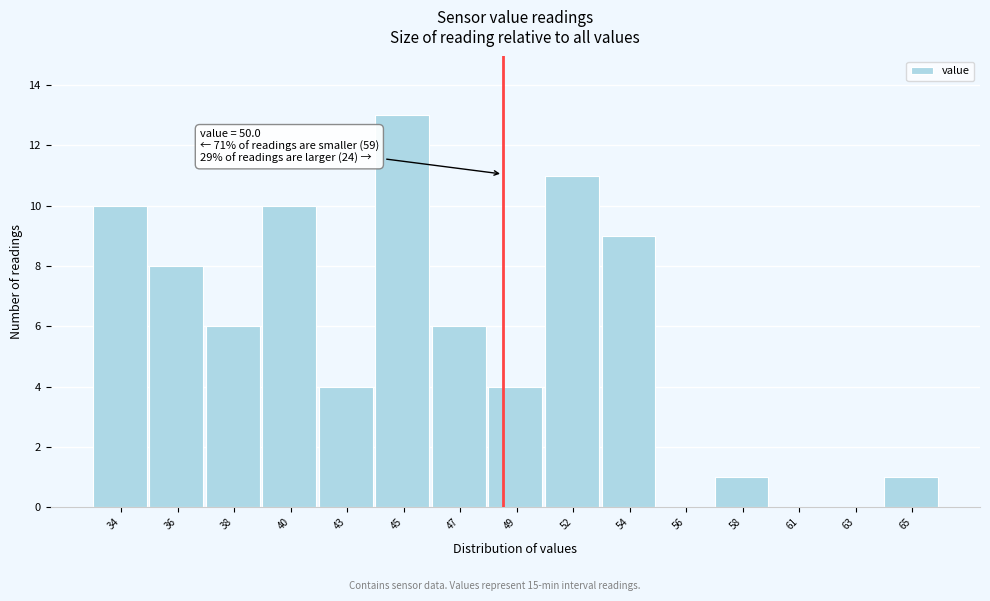

Reading right to left, list all the values displayed in this chart.

65=1	63=0	61=0	58=1	56=0	54=9	52=11	49=4	47=6	45=13	43=4	40=10	38=6	36=8	34=10